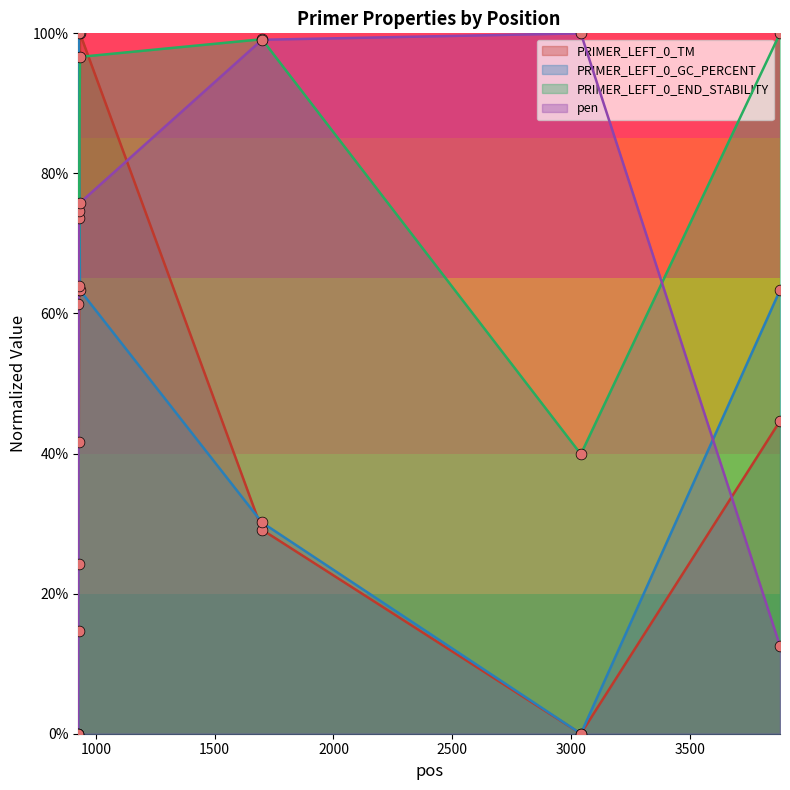

Which series has the largest total across all categories?

PRIMER_LEFT_0_END_STABILITY